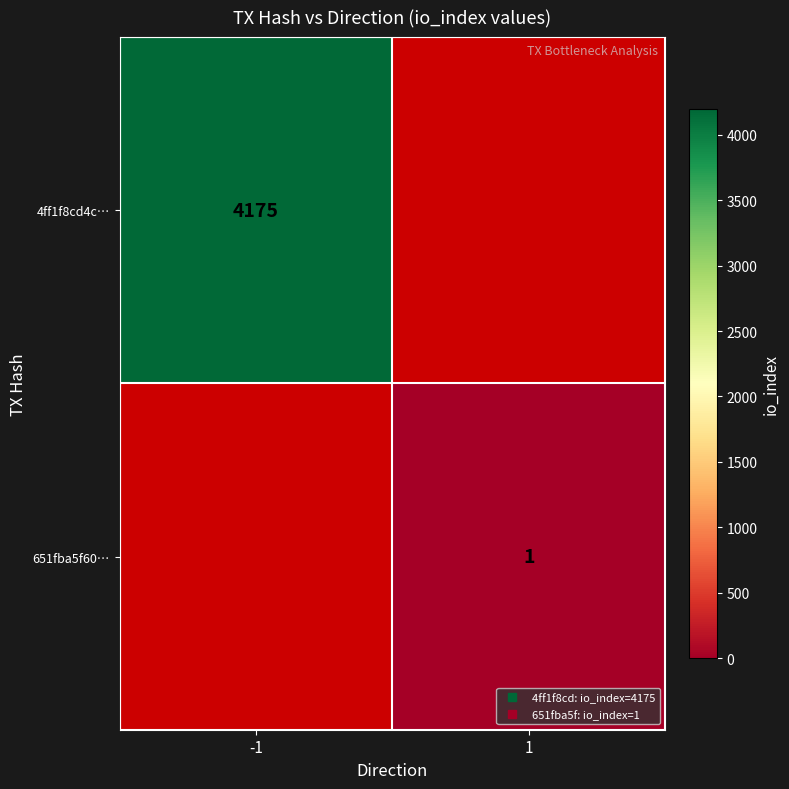

Count the number of categories in the chart.

2